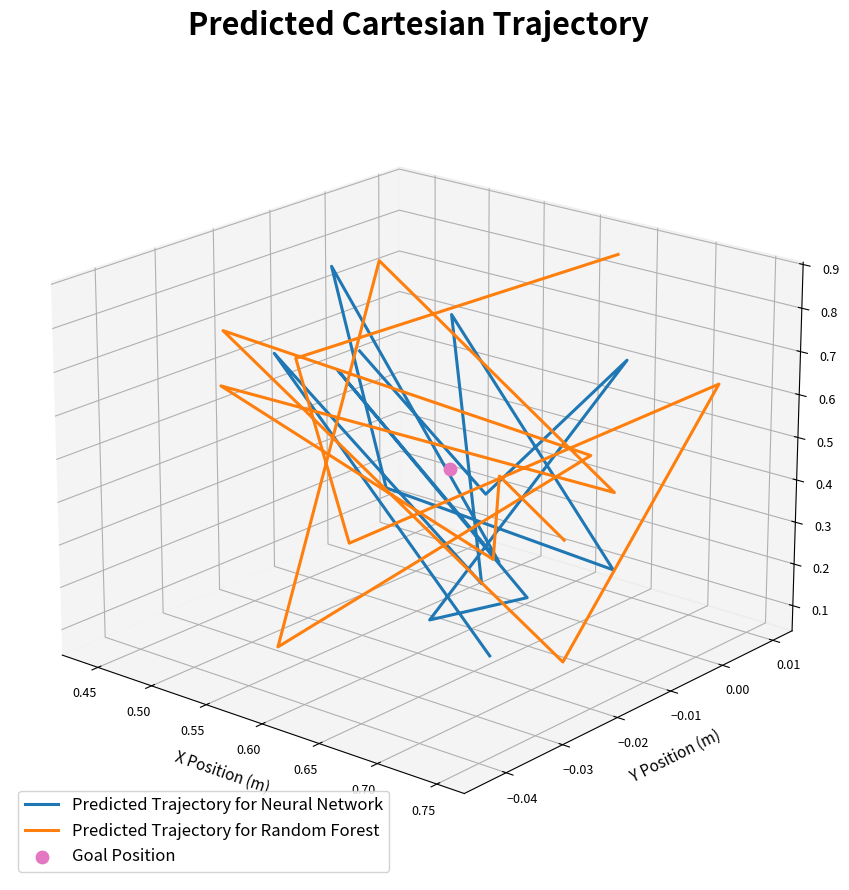

At how many categories does at least one series exceed 0?

10